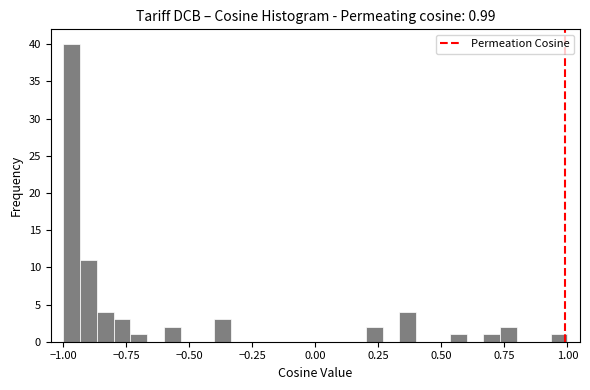

Around what value on the x-axis is the tallest bar? Give the approximate position of its centre, as read against the axis.

-0.95